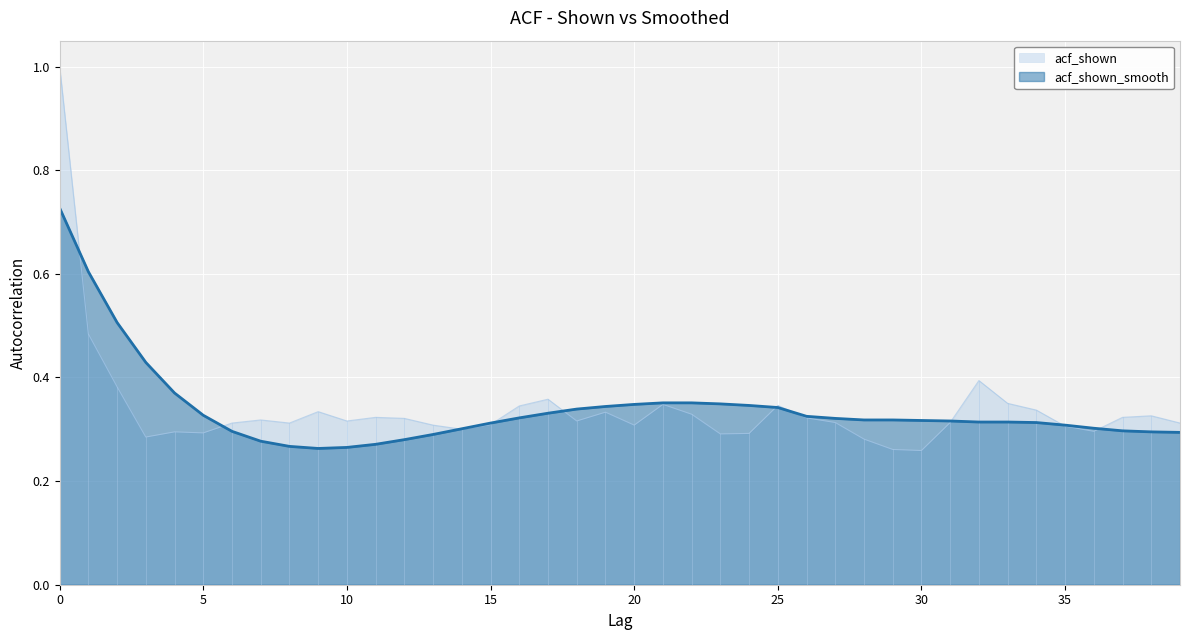

At which label is acf_shown closest to 0?

30